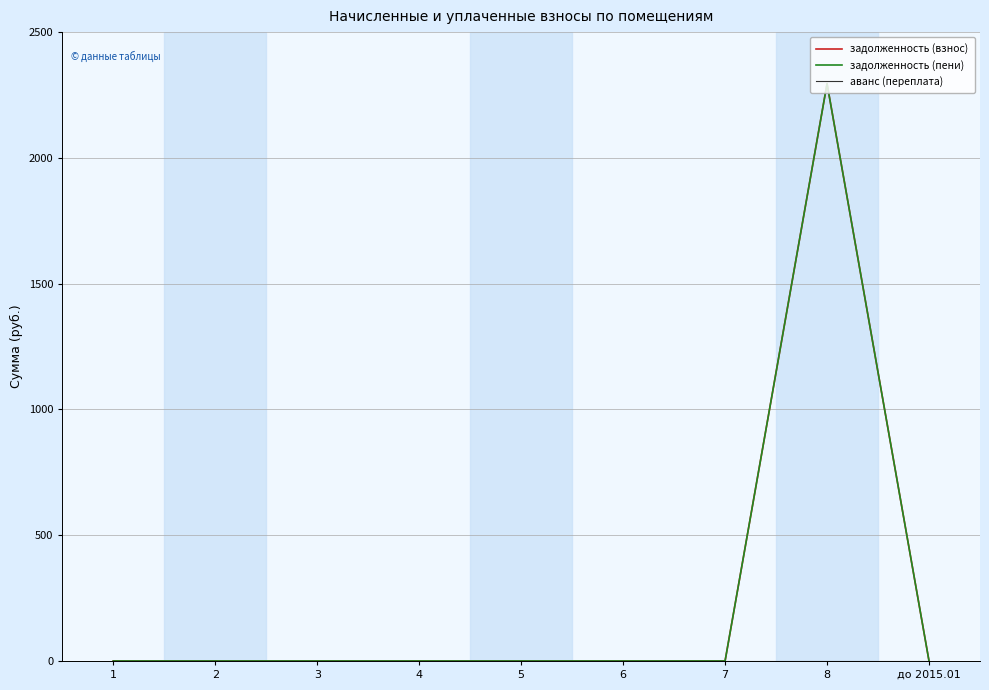

Does the chart display data point markers on the line(s)?

No